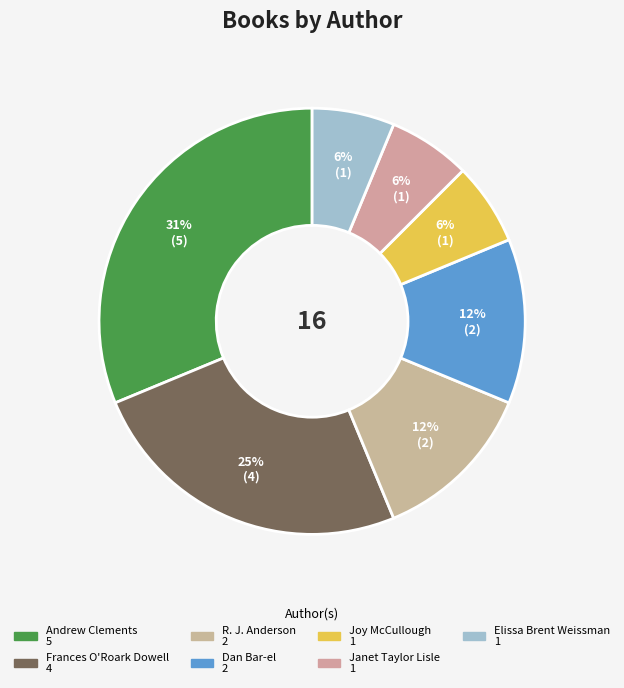

Which slice is the largest?

Andrew Clements